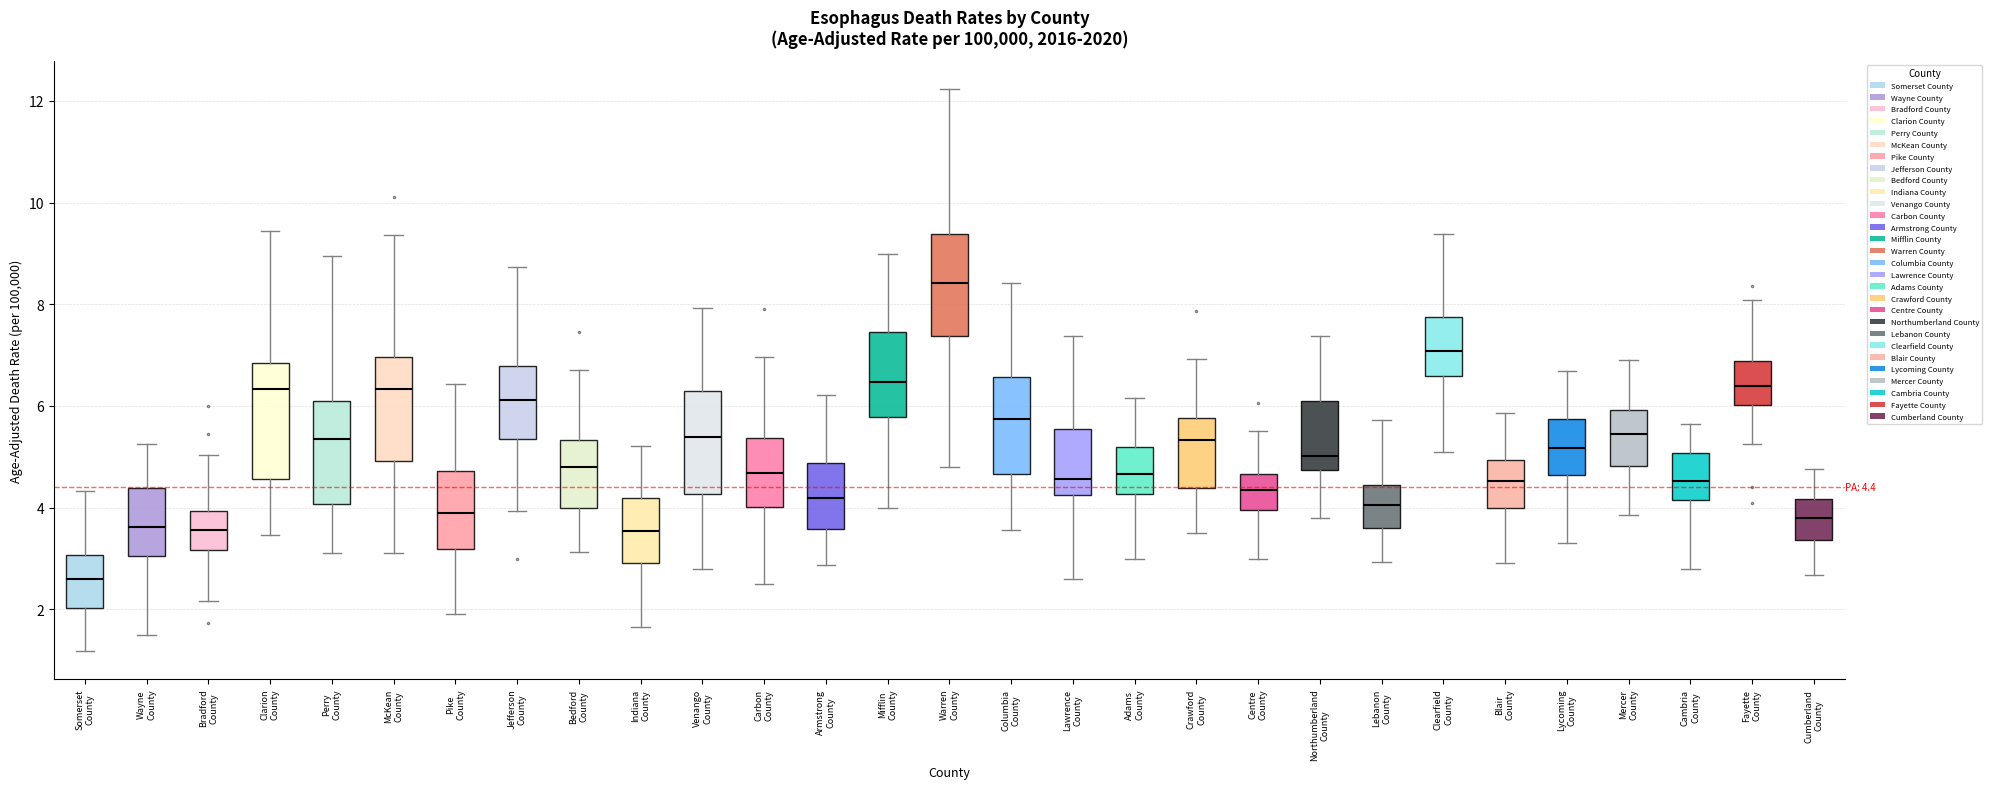

Which box's median line is the lowest?

Somerset County